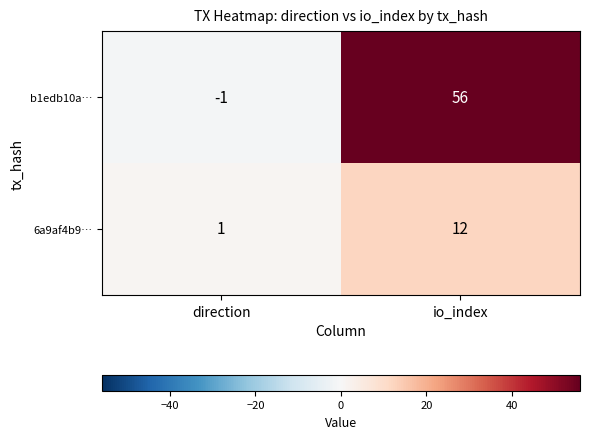

Count the number of data series in this chart.

2